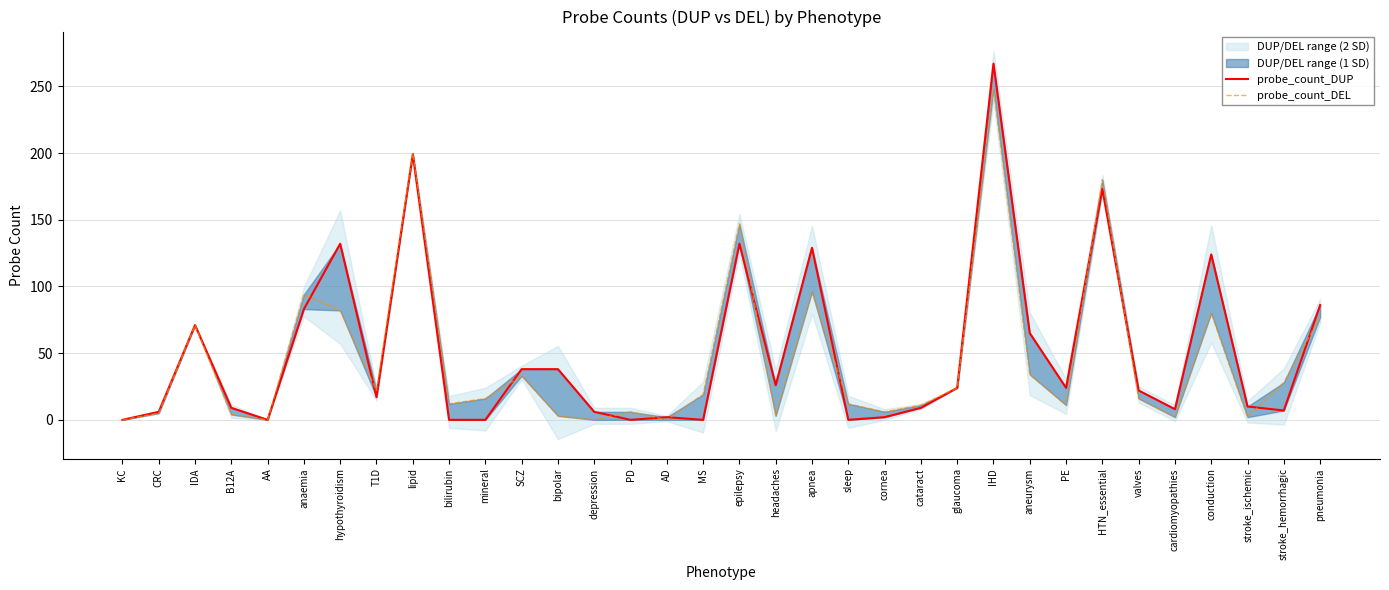

How many times do probe_count_DEL and probe_count_DUP cross each other?

12